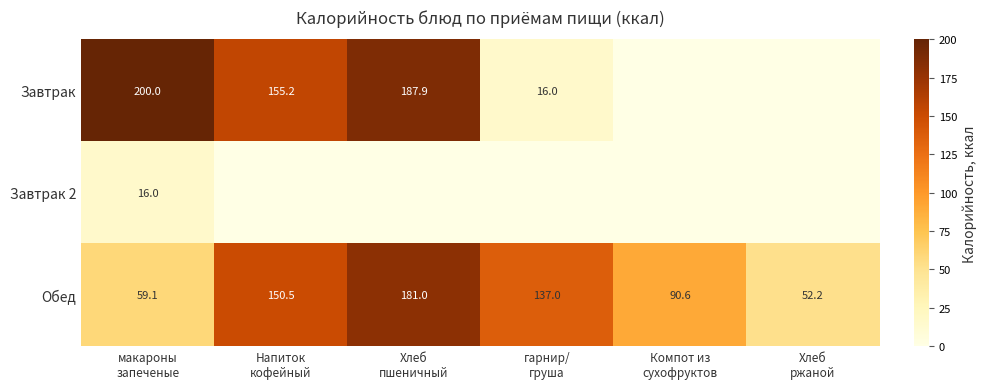

What is the average value of the Обед series?

111.7